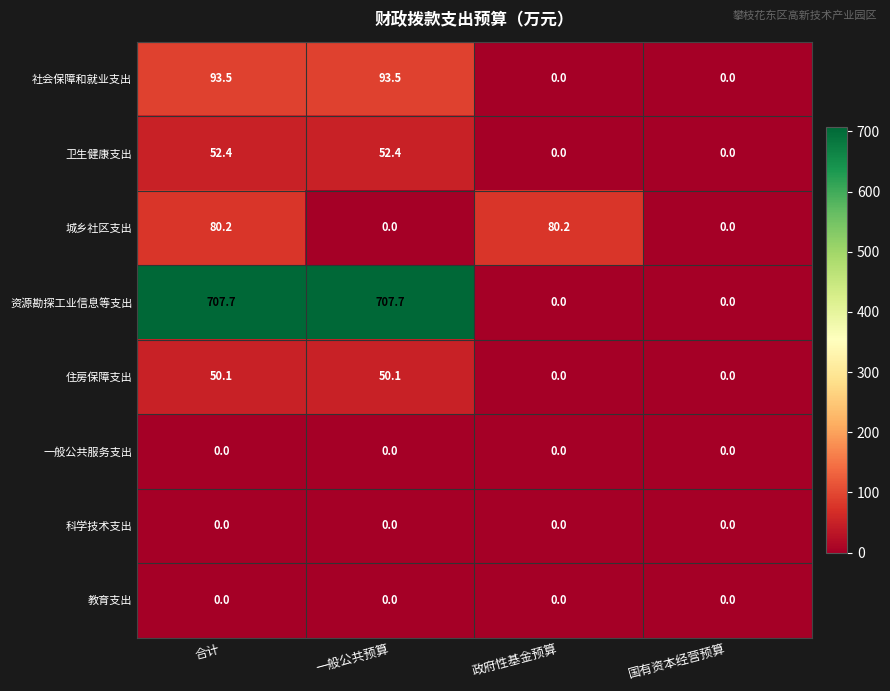

Is the value of 住房保障支出 at 一般公共预算 greater than the value of 城乡社区支出 at 一般公共预算?

Yes